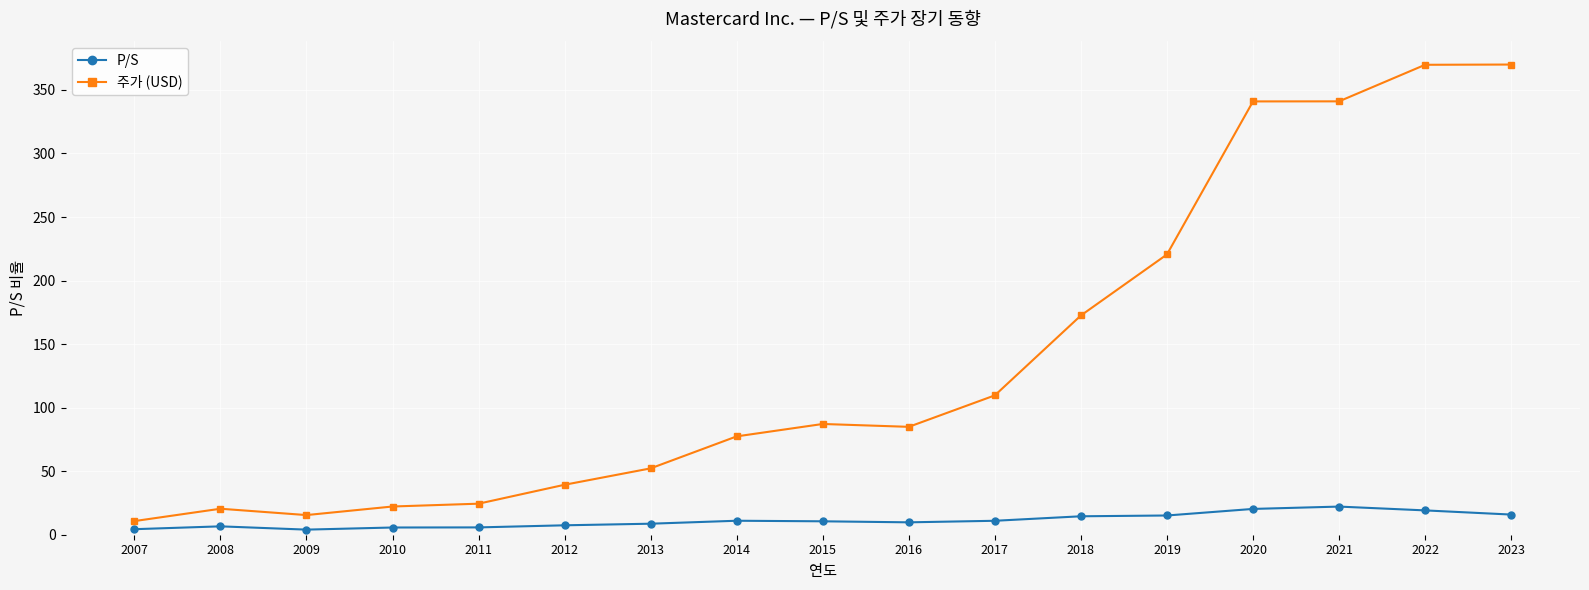

What is the difference between the maximum and minimum values in the P/S series?

18.1